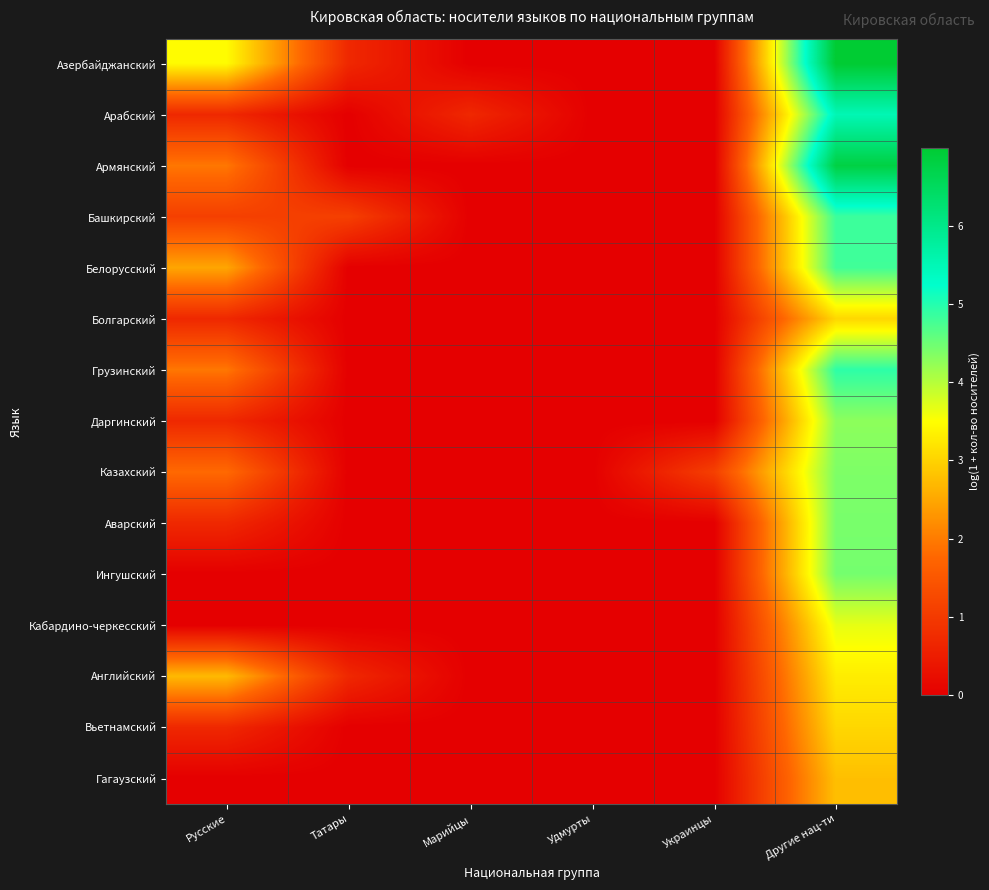

List the series in order of their peak value, highest first.

Азербайджанский, Армянский, Арабский, Грузинский, Башкирский, Белорусский, Ингушский, Аварский, Казахский, Даргинский, Кабардино-черкесский, Английский, Болгарский, Вьетнамский, Гагаузский